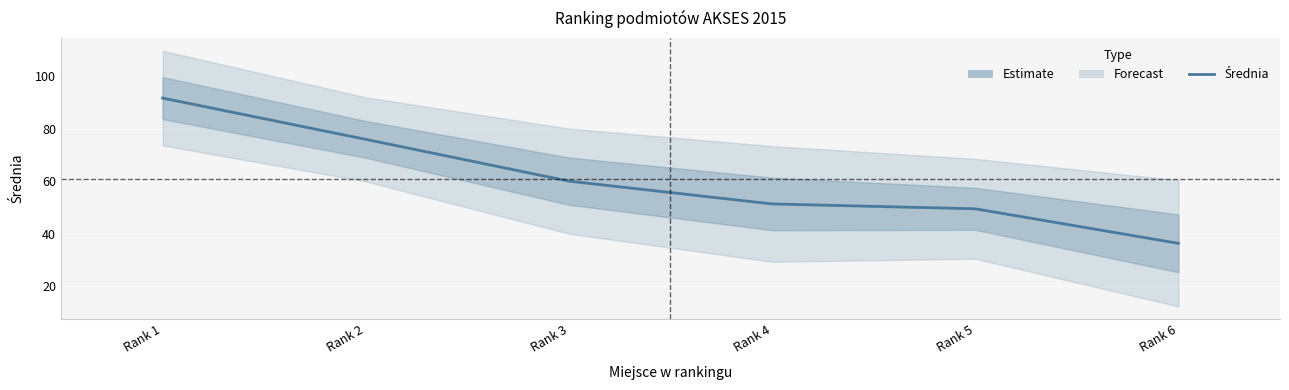

Which label corresponds to the smallest value in the chart?

Rank 6